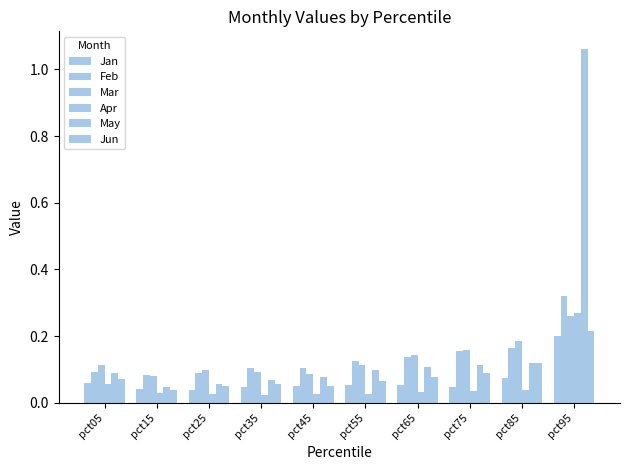

Are the bars grouped side by side (vs. stacked)?

Yes